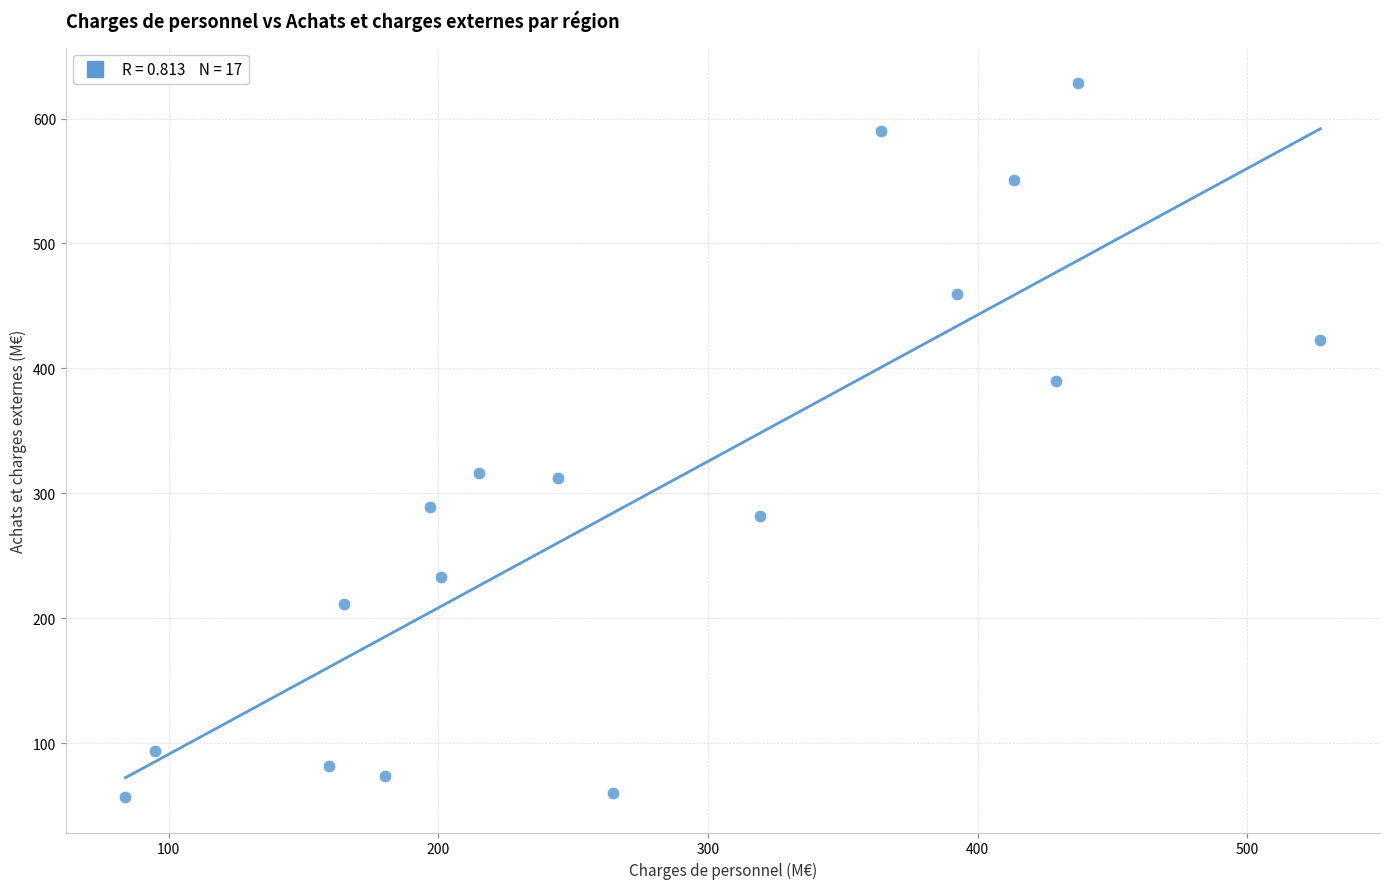

What is the range of Y values (max minus min)?

571.1